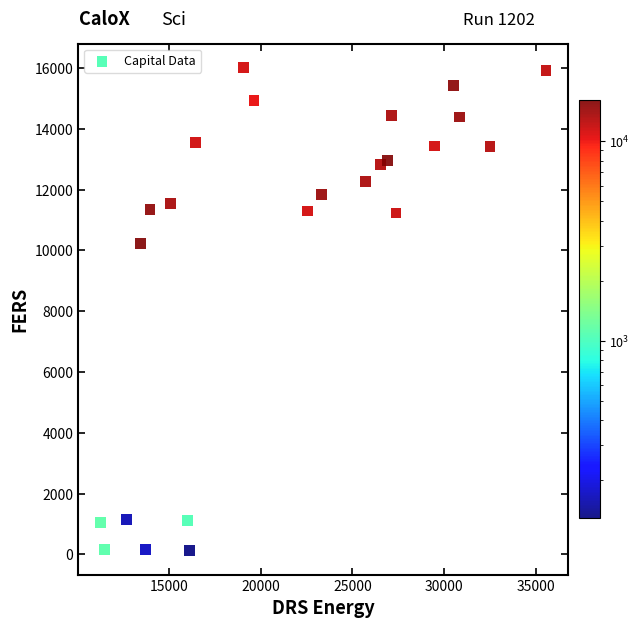

What is the range of X values (max minus min)?

24275